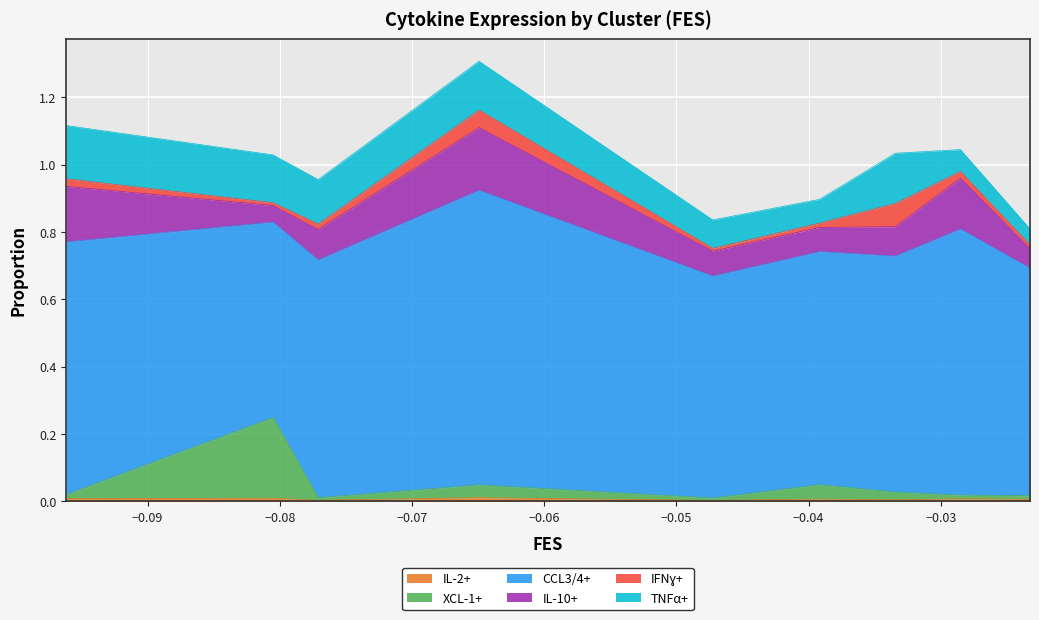

True or false: IFNɣ+ and CCL3/4+ intersect in this chart.

False